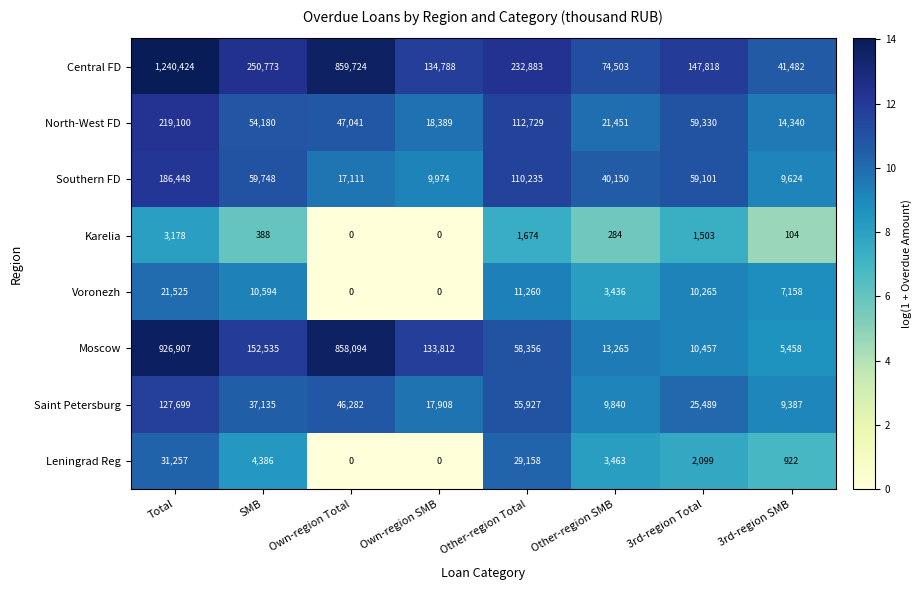

Which category has the highest value in the North-West FD series?

Total